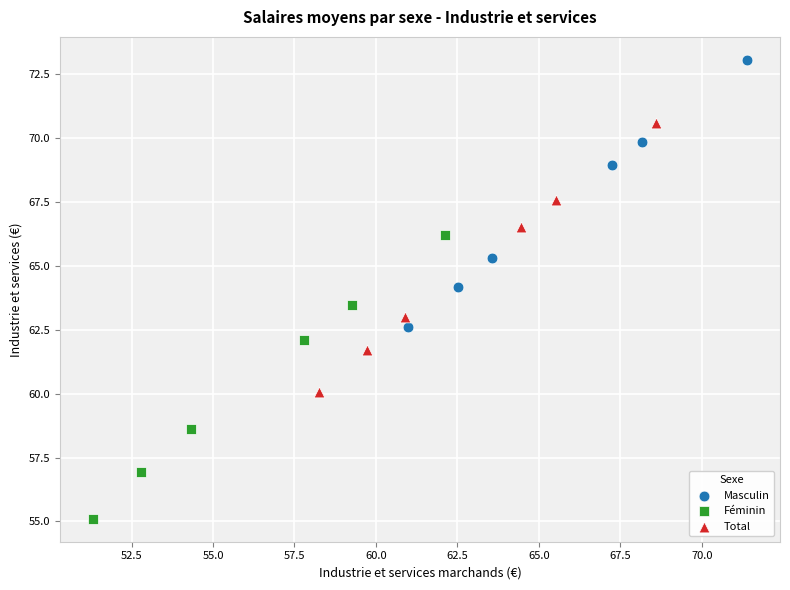

Which series has the largest Y range (max minus min)?

Féminin